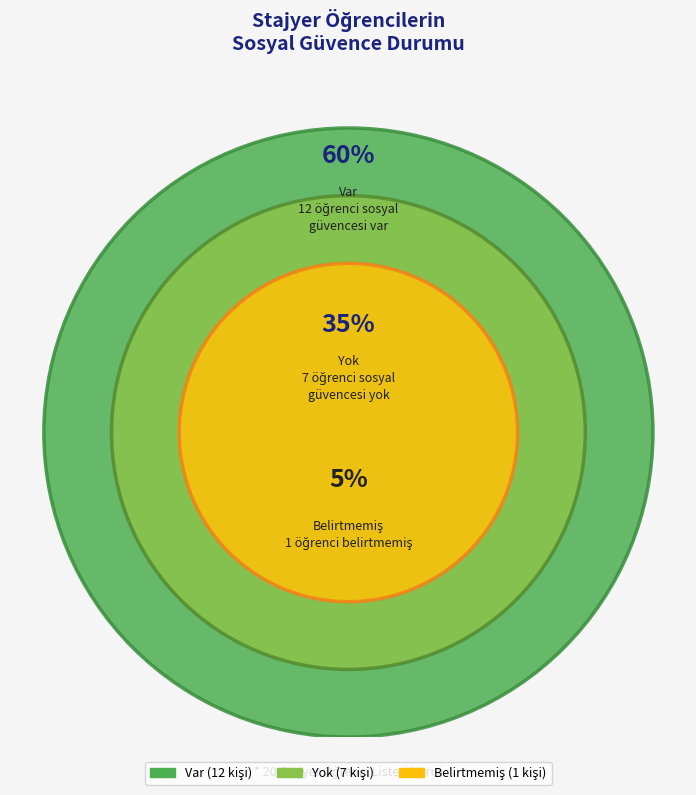

To the nearest percent, what is the difference between the Belirtmemiş and Yok slice percentages?

30%